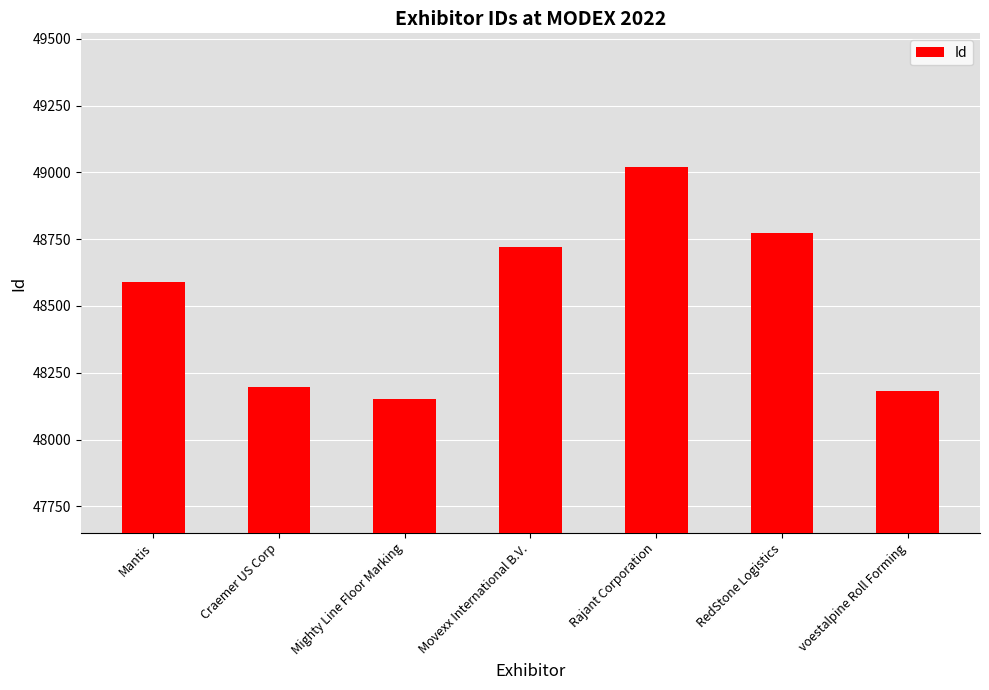

What is the maximum value shown in the chart?

49021